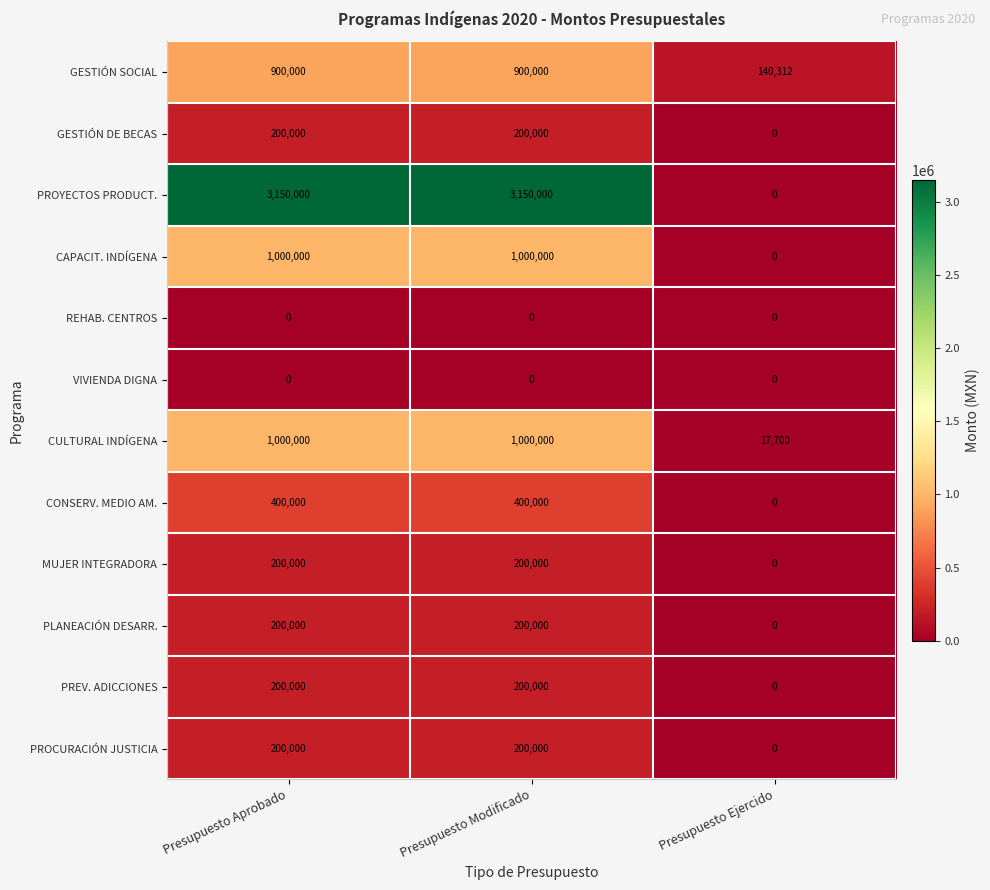

What is the maximum value shown in the chart?

3150000